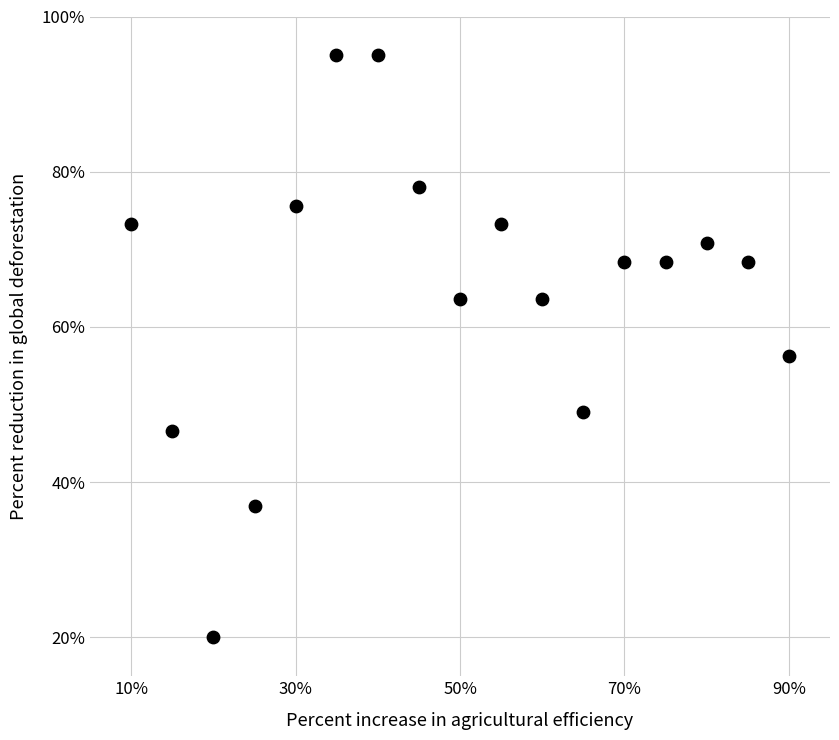

What is the range of Y values (max minus min)?

75.0